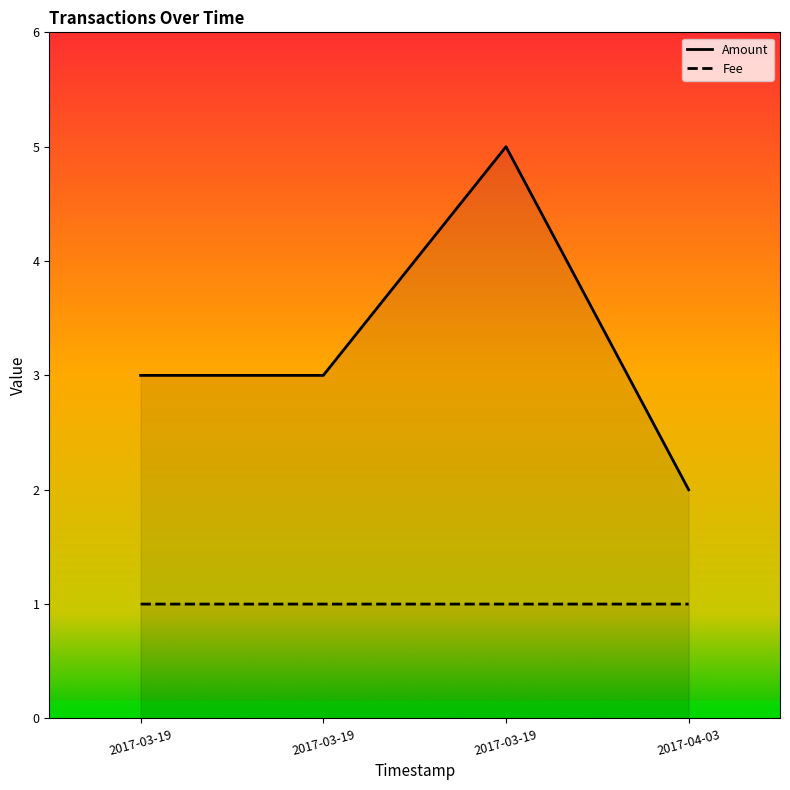

What is the difference between the Amount values at 2017-03-19 and 2017-04-03?

3.0